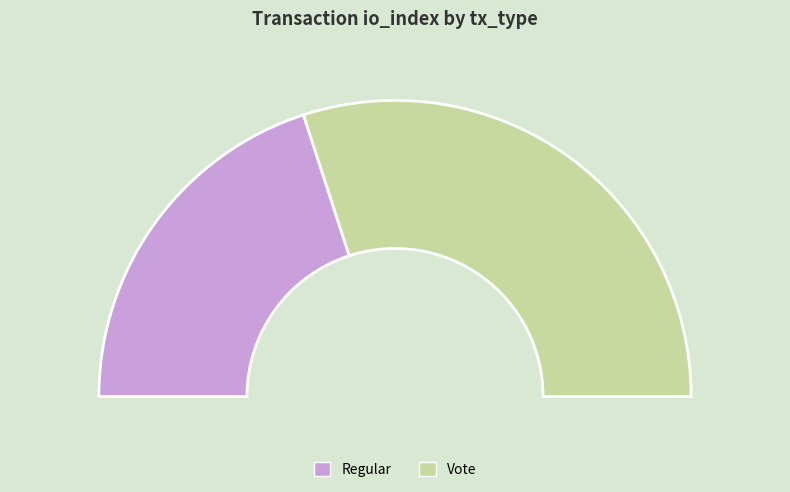

Count the number of slices in the pie.

2